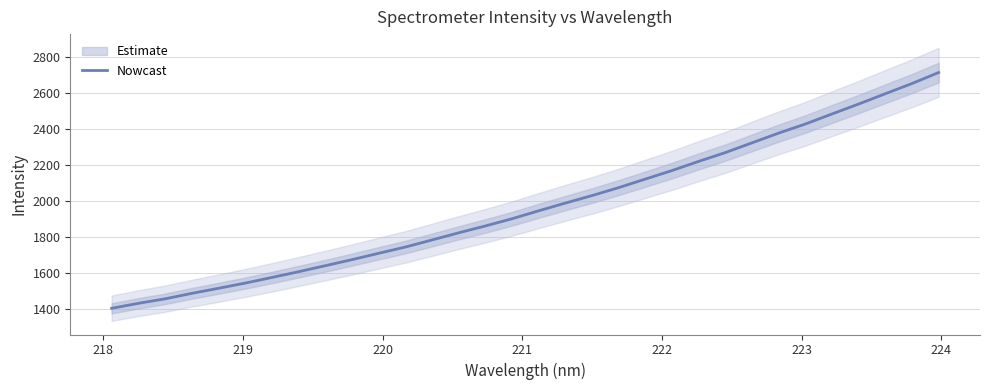

What is the highest value of the Nowcast series?

2712.5